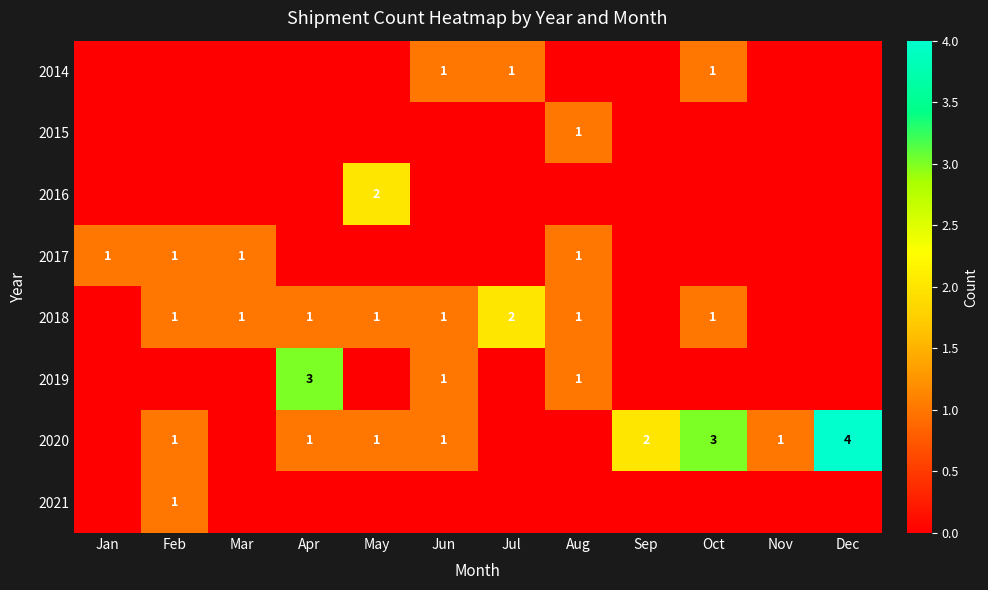

The 2021 series shows 2 at Feb. True or false?

False